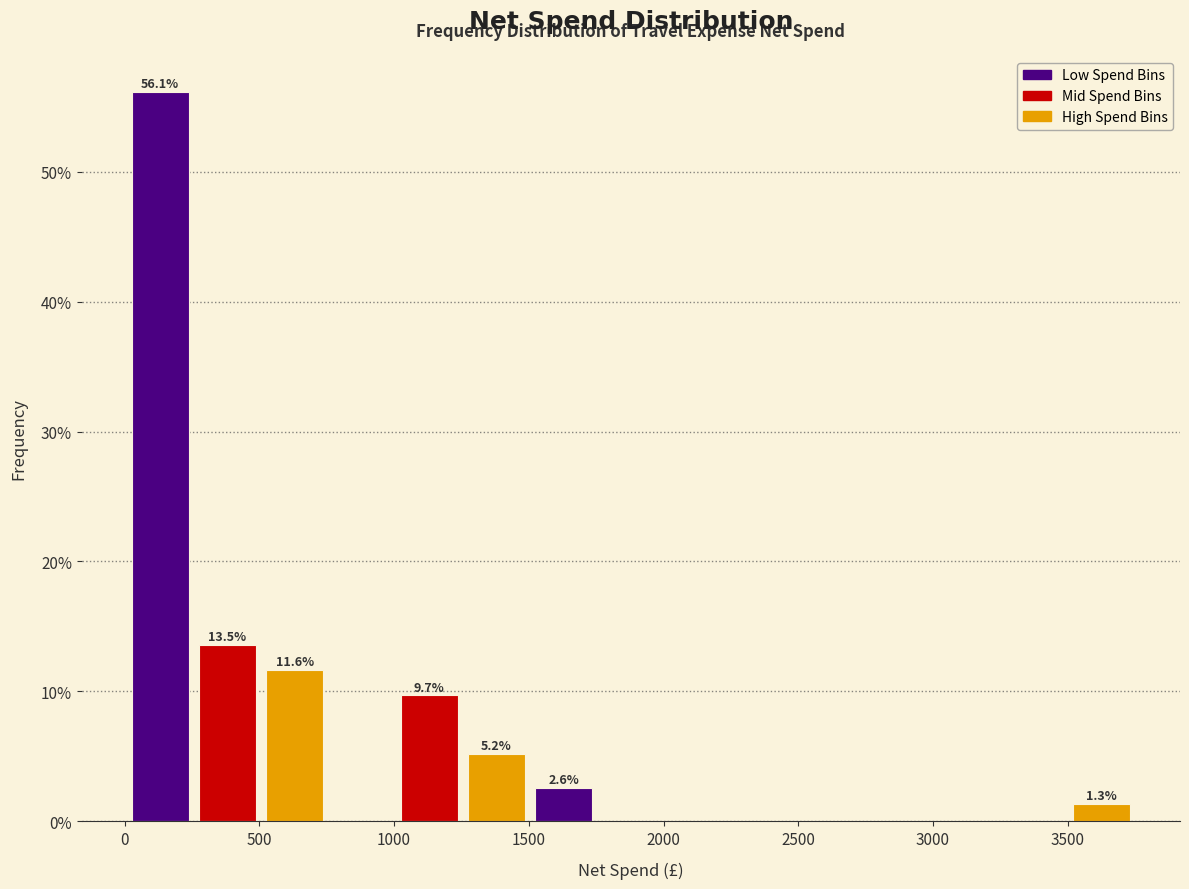

Over which range of the x-axis is the bar tallest?

0 to 250